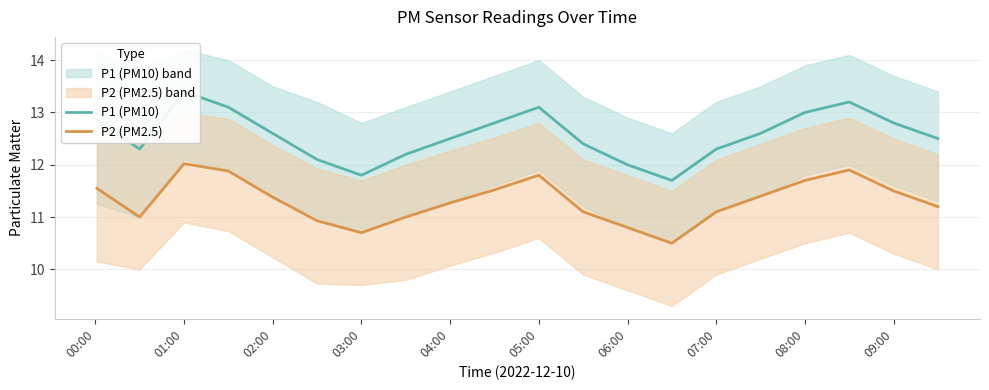

What is the value of the P1 (PM10) point at the 7th from the left?

11.8